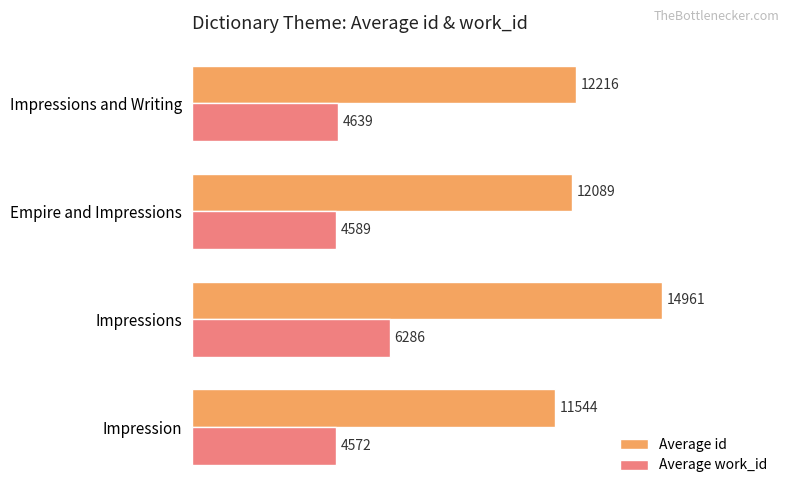

What is the total value across all series at Impressions and Writing?

16855.0